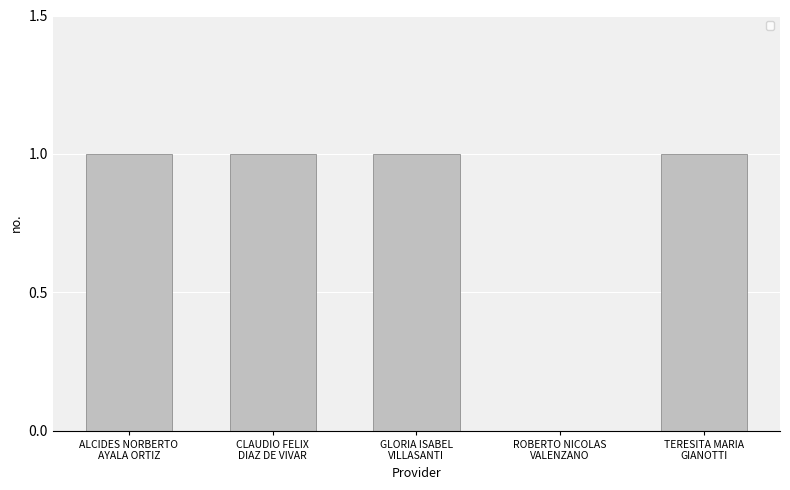

What is the sum of all values?

4